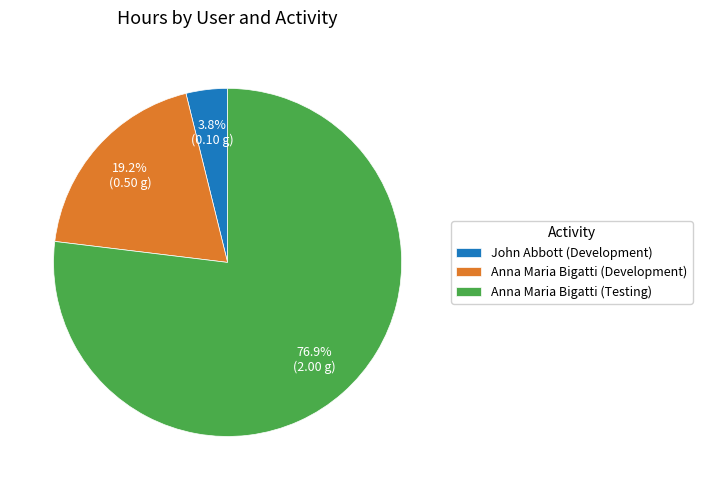

How many slices are in this pie chart?

3